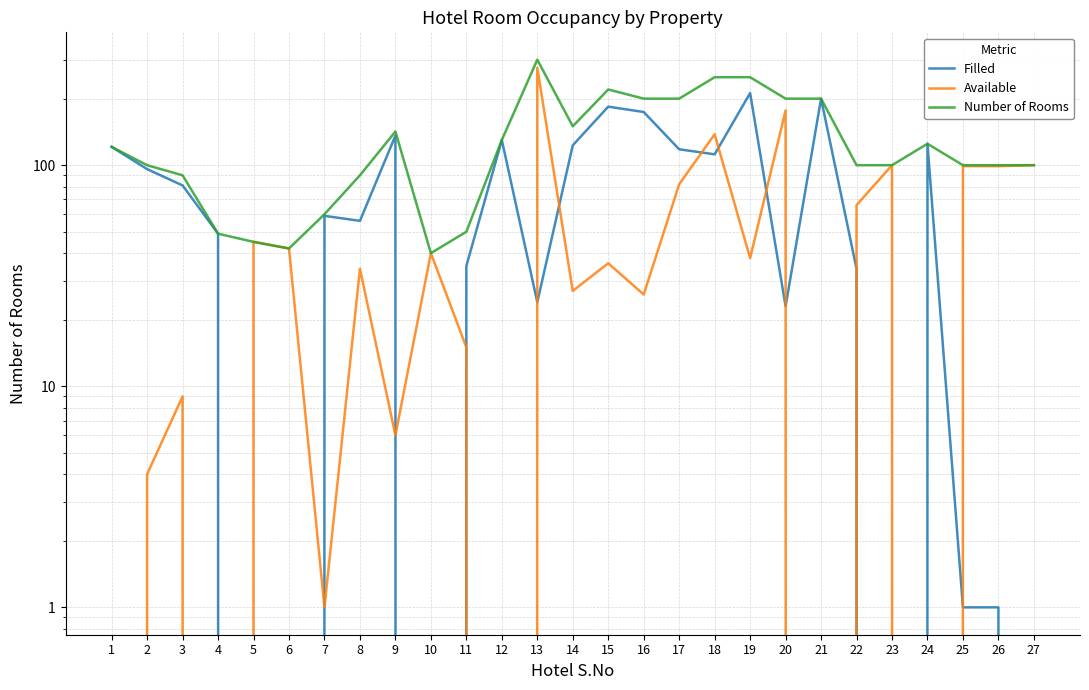

Which series has the widest spread of values?

Available